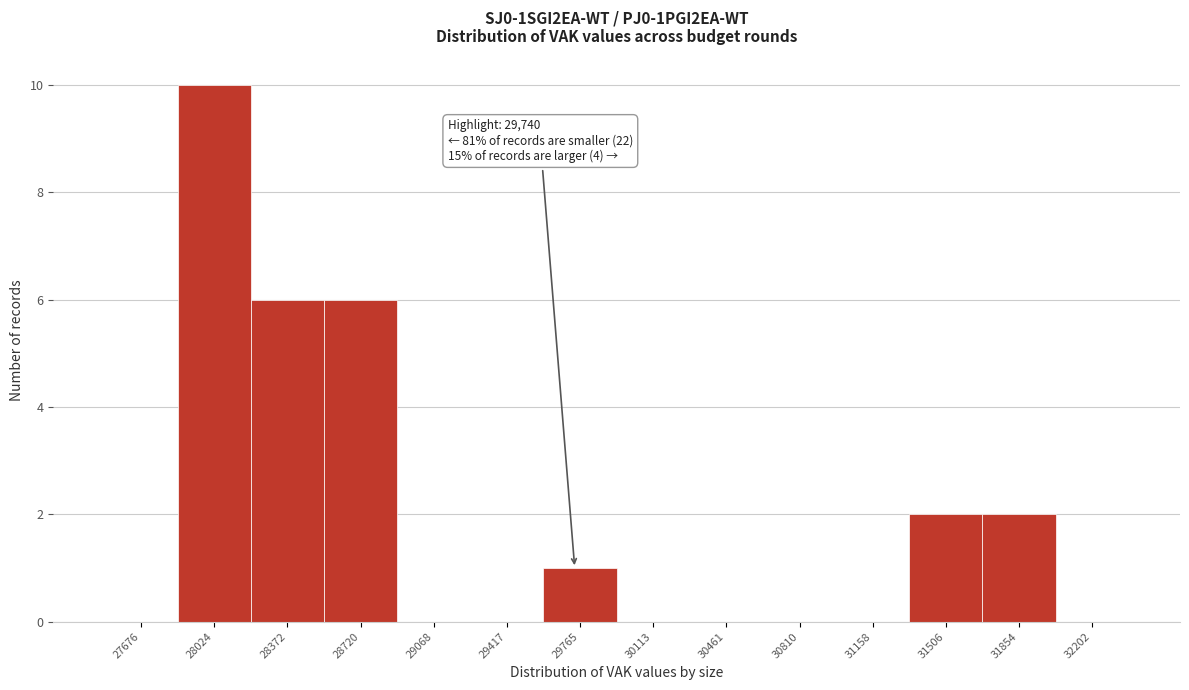

Over which range of the x-axis is the bar tallest?

27850 to 28200